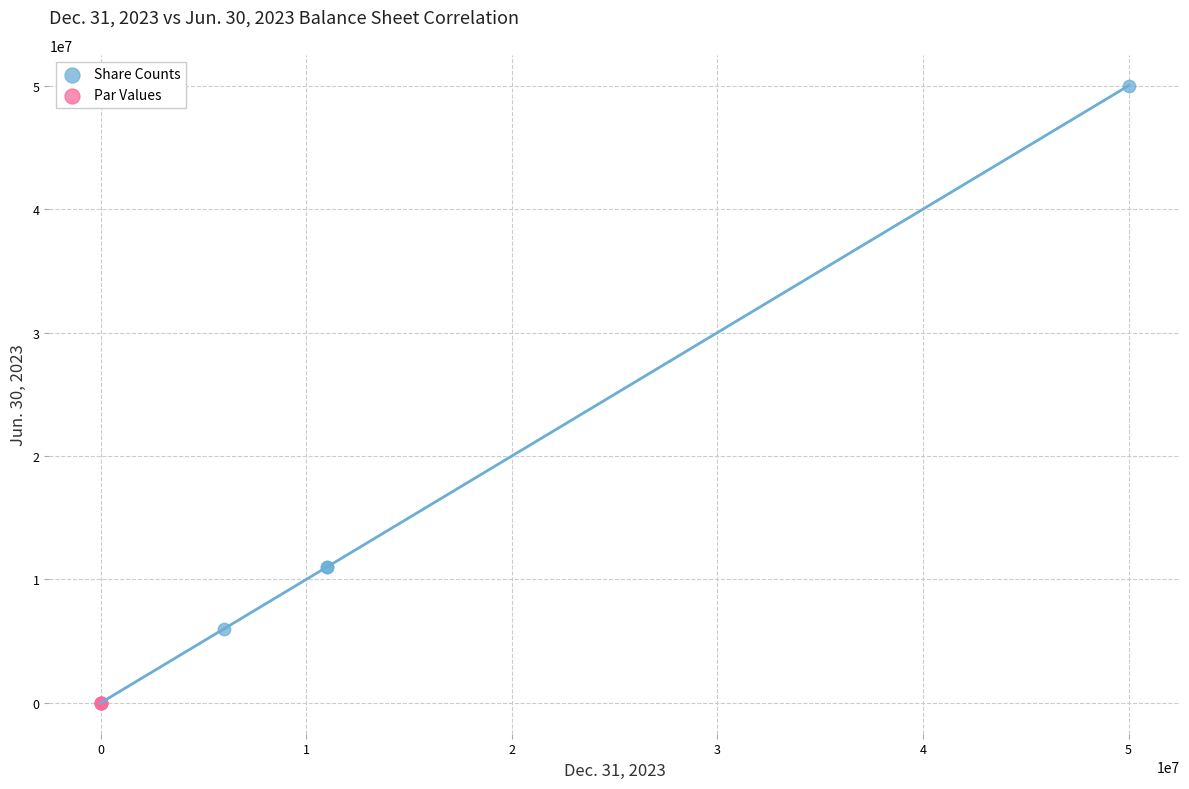

Which series has the widest spread of Y values?

Share Counts